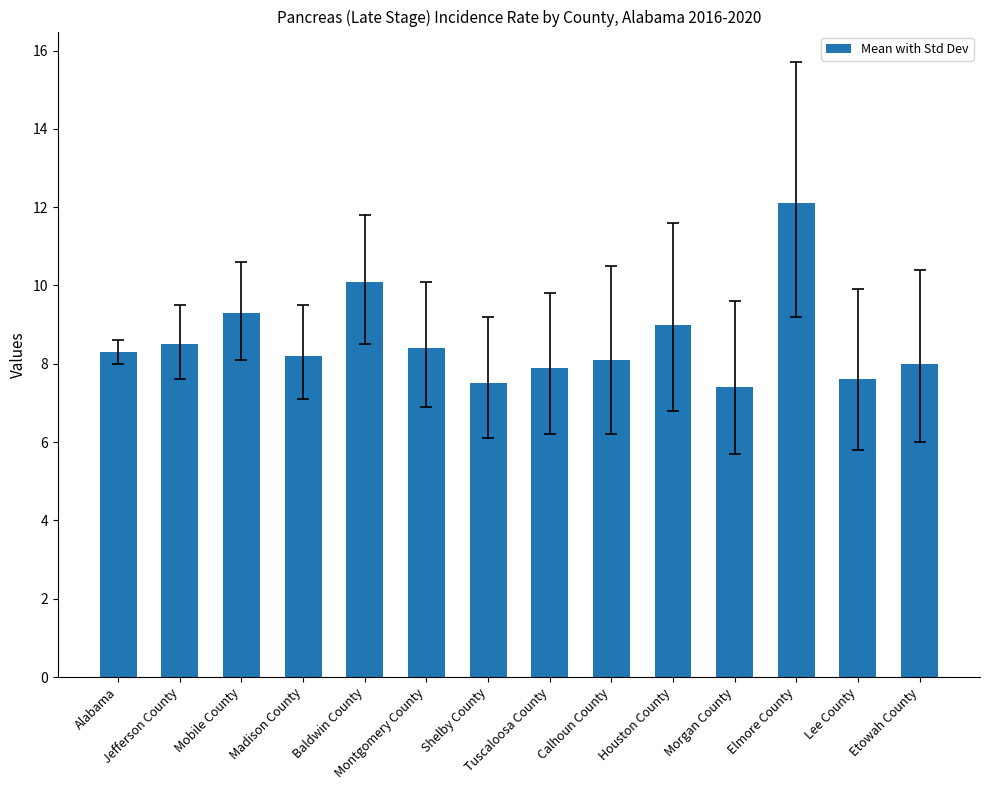

How many data points does each series have?

14